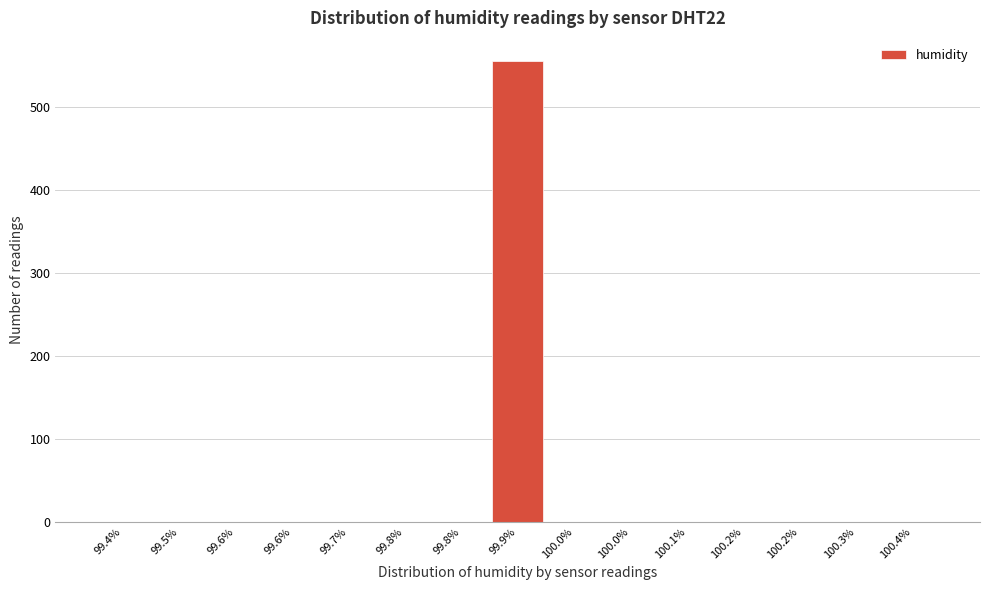

Are the bars horizontal?

No